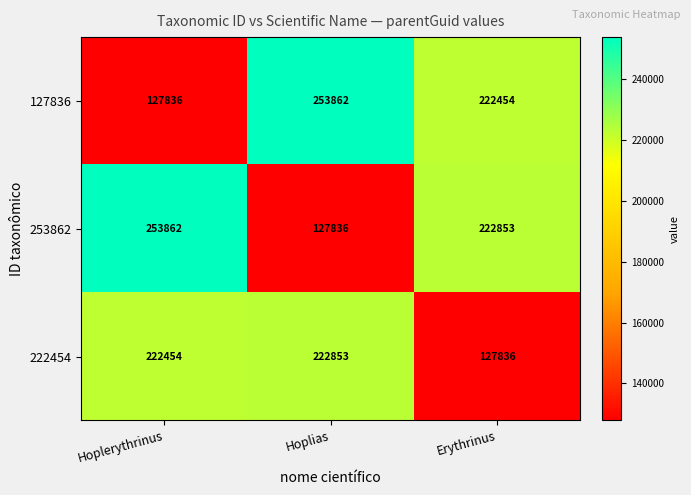

The 253862 series shows 127836 at Hoplias. True or false?

True